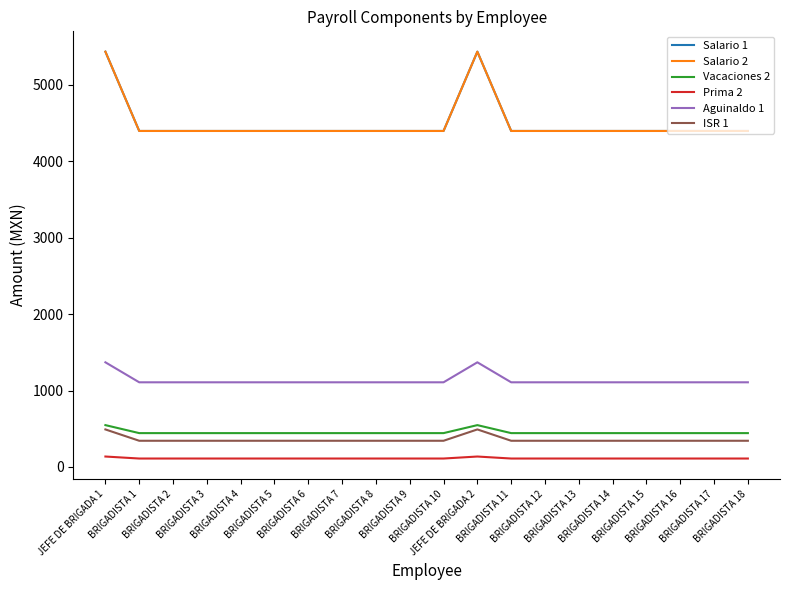

What is the minimum value for Vacaciones 2?

443.4